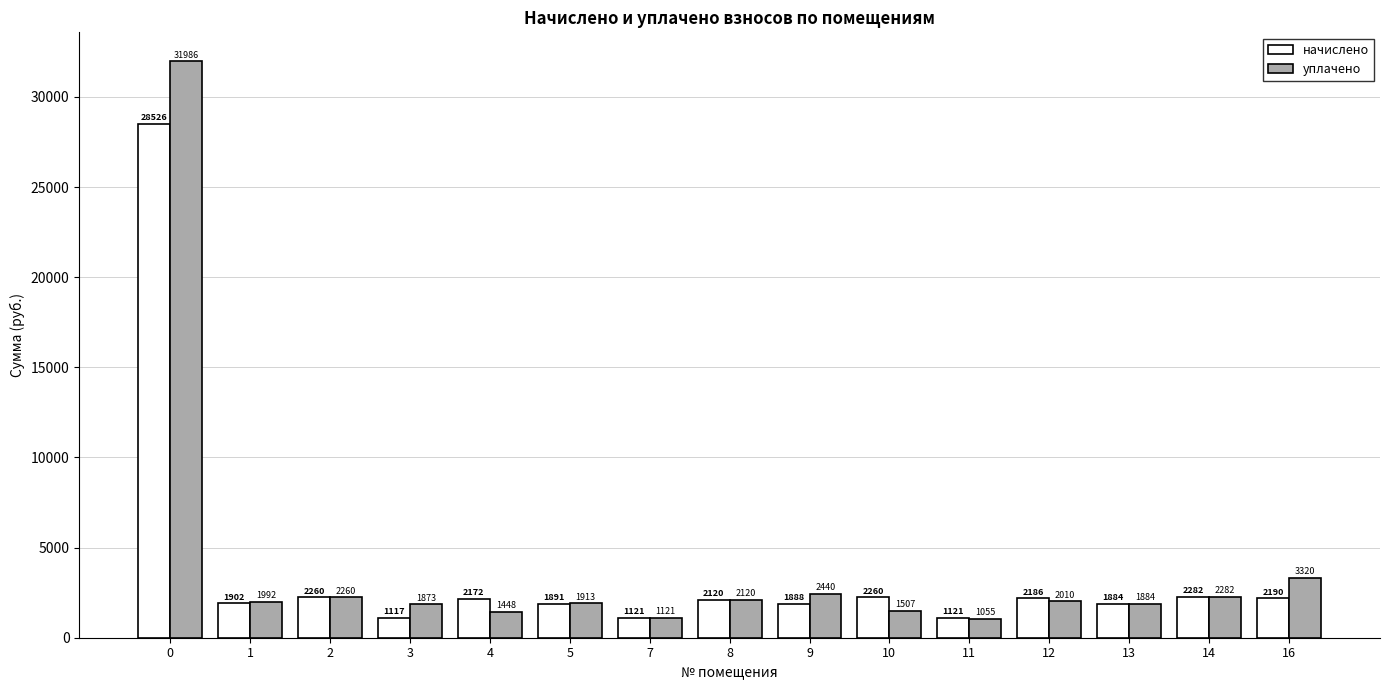

True or false: уплачено has a value of 584.0 at 5.

False